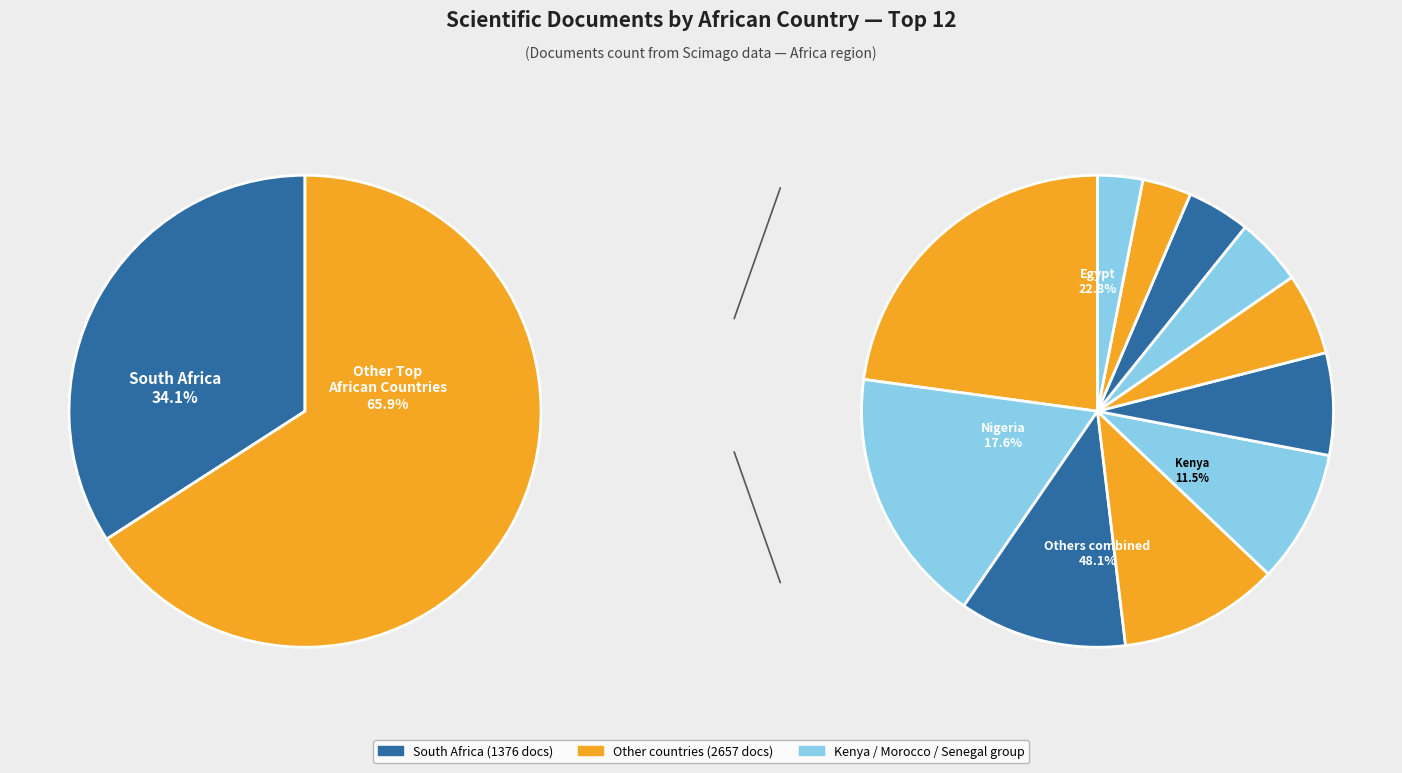

What percentage is NOT represented by Ethiopia?

97.1%